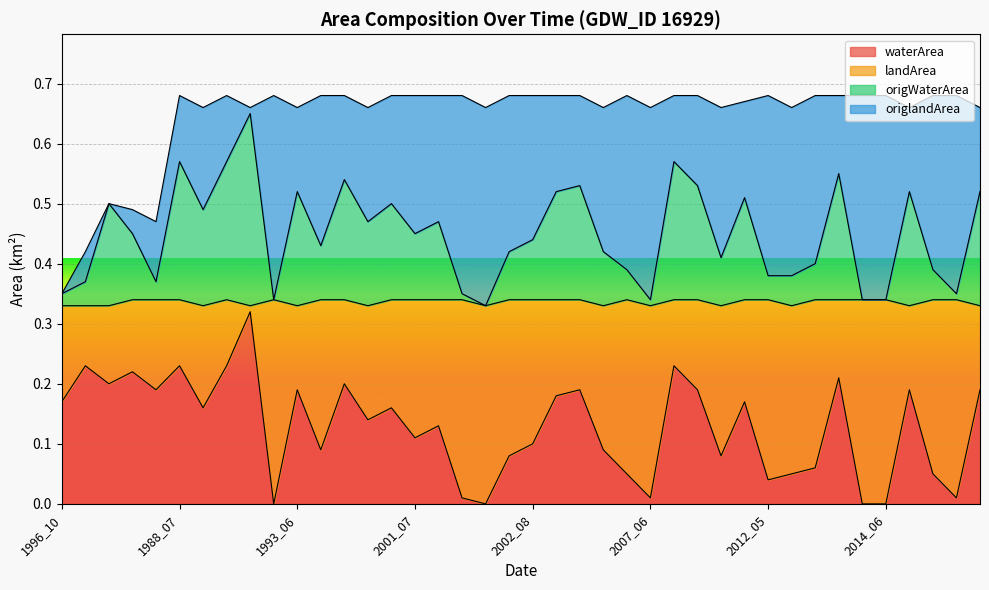

How many lines are shown in the chart?

4